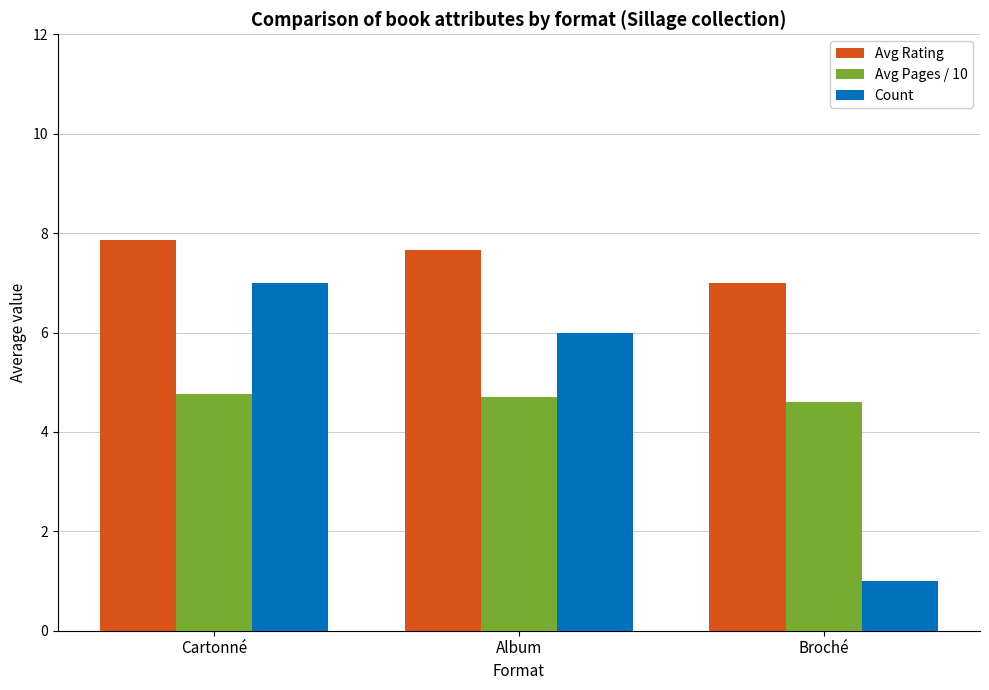

True or false: Avg Pages / 10 has a value of 1.6 at Album.

False